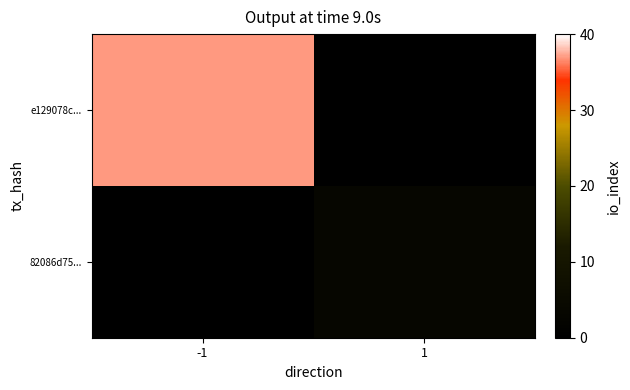

The value of 82086d75... at 1 is 3.0. True or false?

True